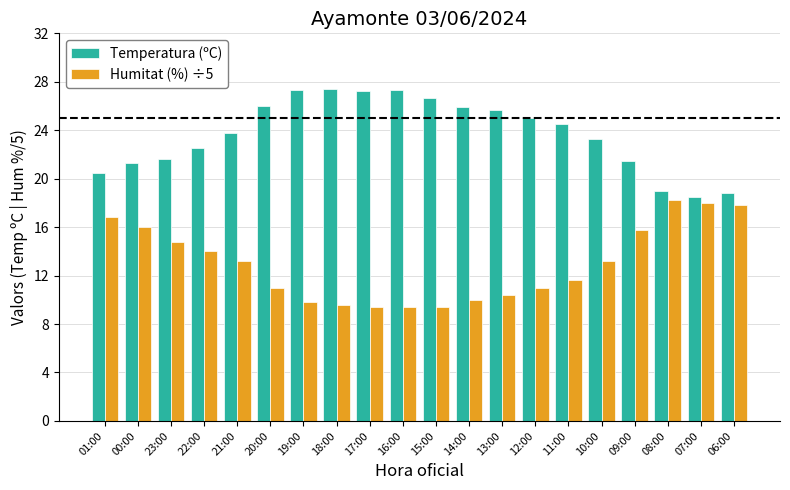

List the series in order of their peak value, lowest first.

Humitat (%) ÷5, Temperatura (ºC)